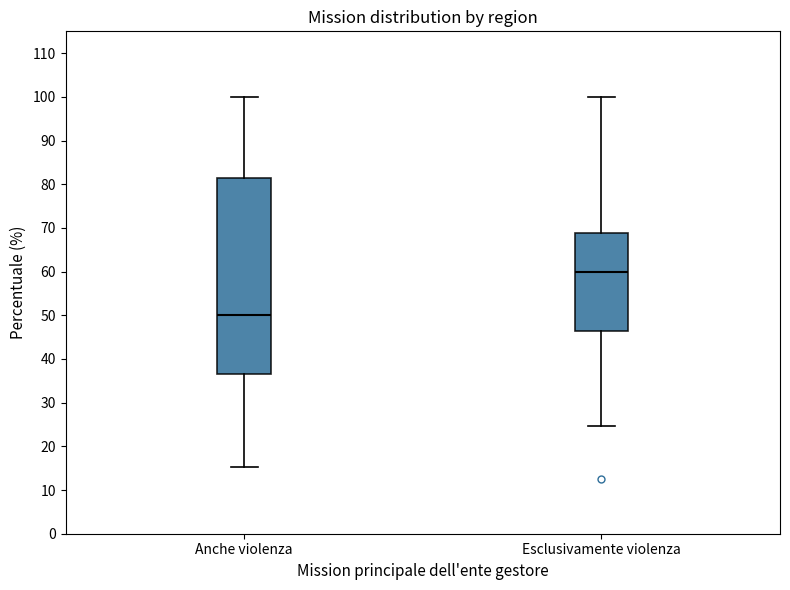

Reading left to right, read every box against the y-axis: the position of its median line, the range the box covers, and the ends of its whiskers. The values are not printed on the chart, so give them approximately, as read against the axis.

Anche violenza: median 50, box 37 to 81, whiskers 15 to 100
Esclusivamente violenza: median 60, box 46 to 69, whiskers 25 to 100